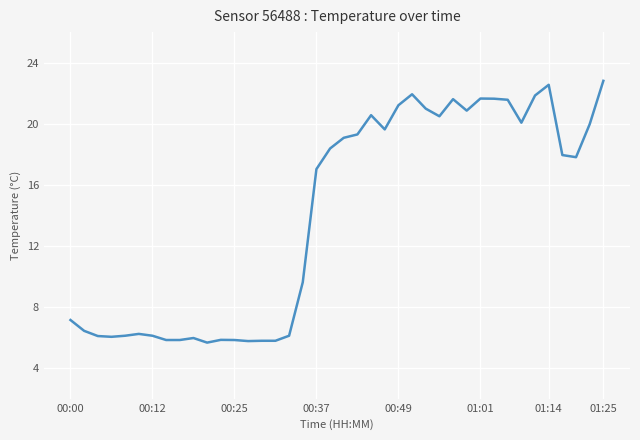

What is the maximum value shown in the chart?

22.8